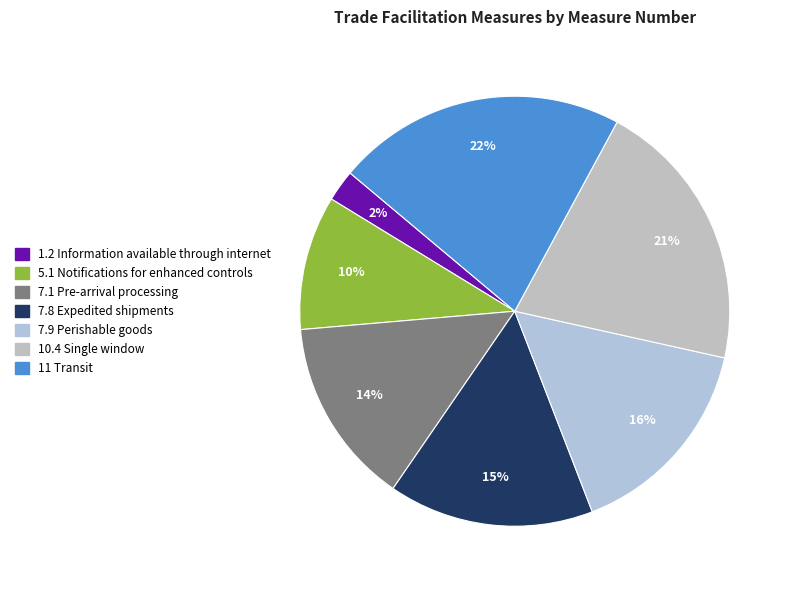

What is the largest slice in the pie chart?

11 Transit